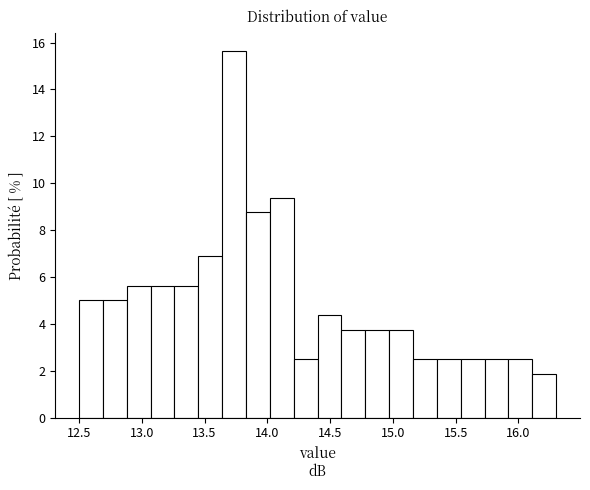

Read against the x-axis, roughly where is the centre of the tallest bar?

13.75